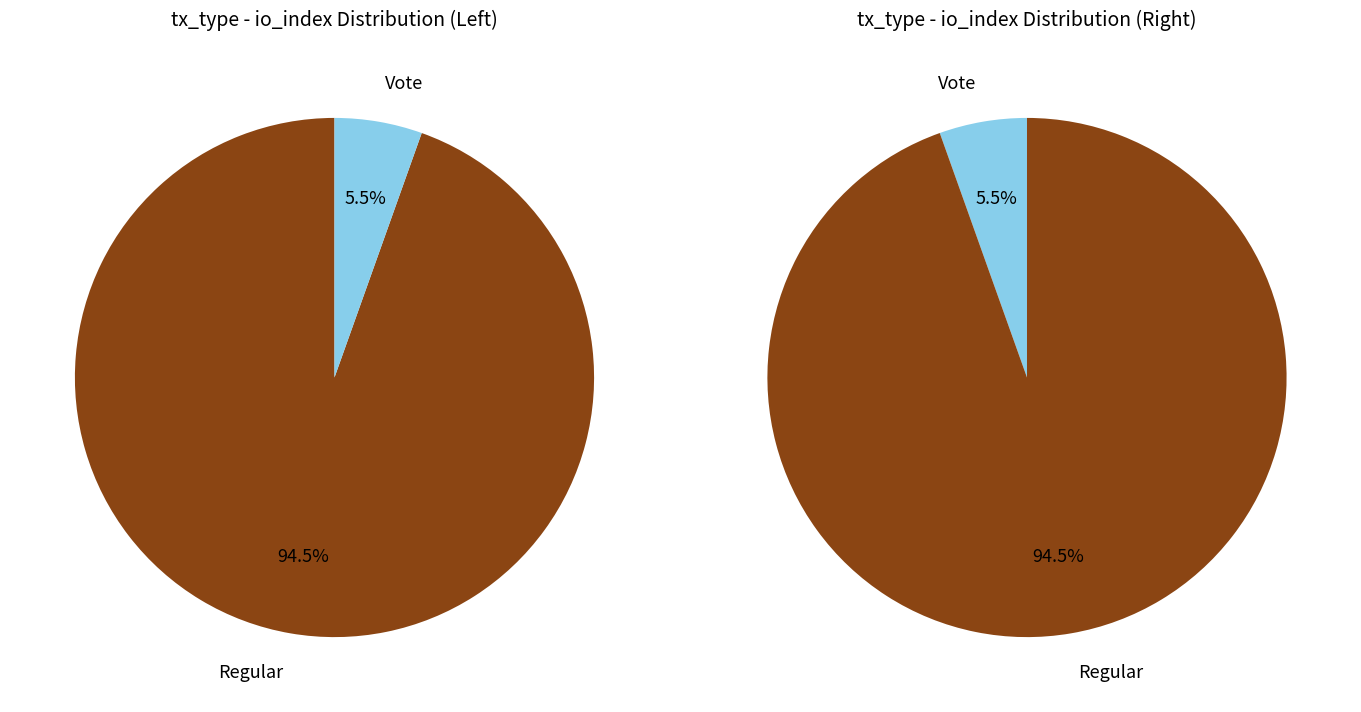

To the nearest percent, what is the average slice percentage?

50%